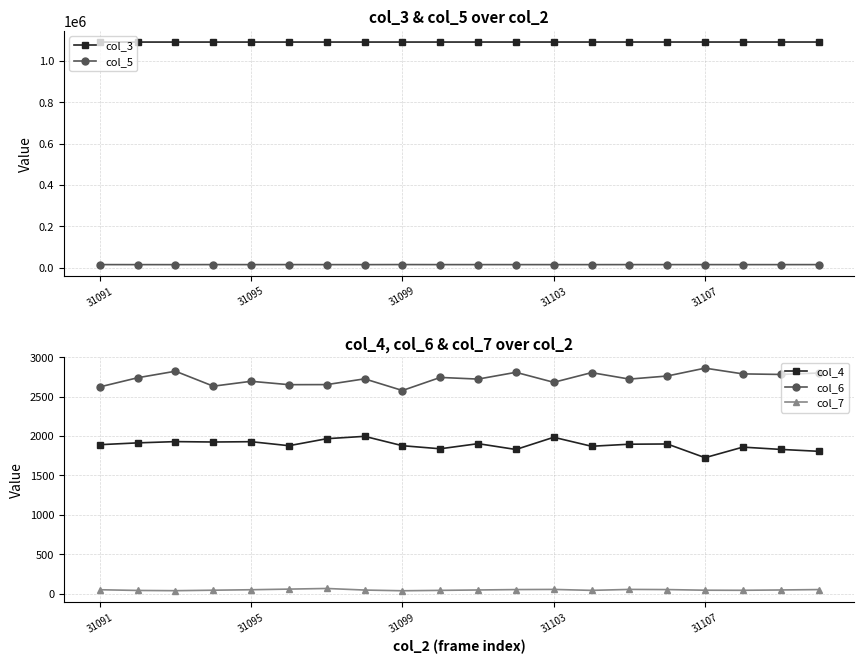

True or false: col_7 and col_4 cross at least once.

False